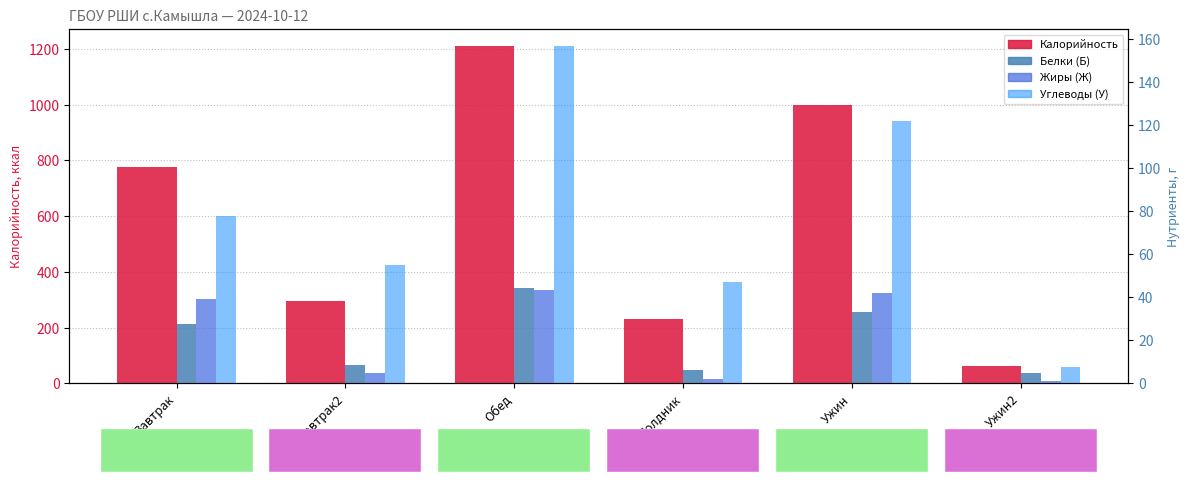

At which label does Углеводы (У) first exceed 77?

Завтрак